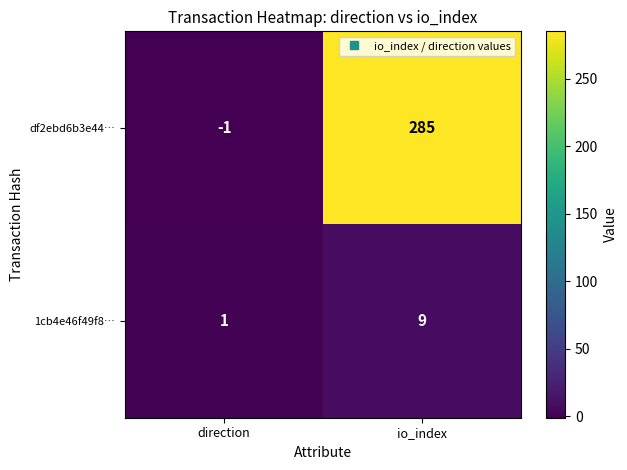

What is the difference between the 1cb4e46f49f8… values at io_index and direction?

8